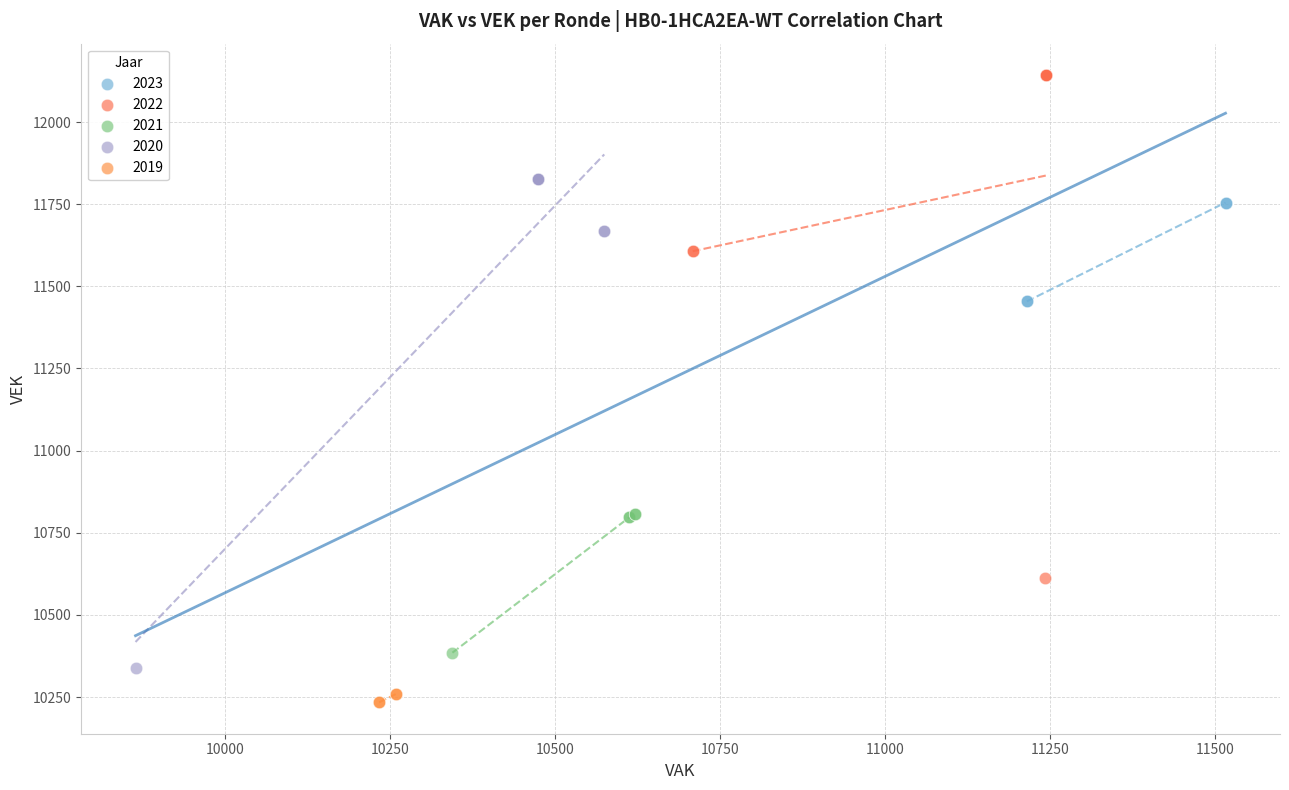

What are all the series names shown in the legend?

2023, 2022, 2021, 2020, 2019